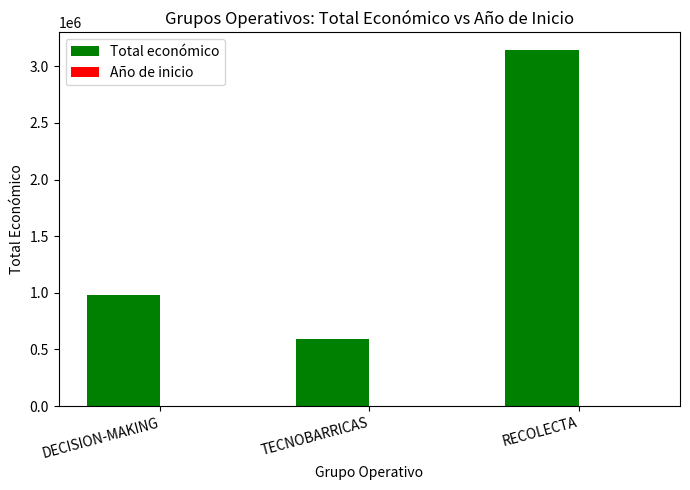

The value of Total económico at TECNOBARRICAS is 168074. True or false?

False